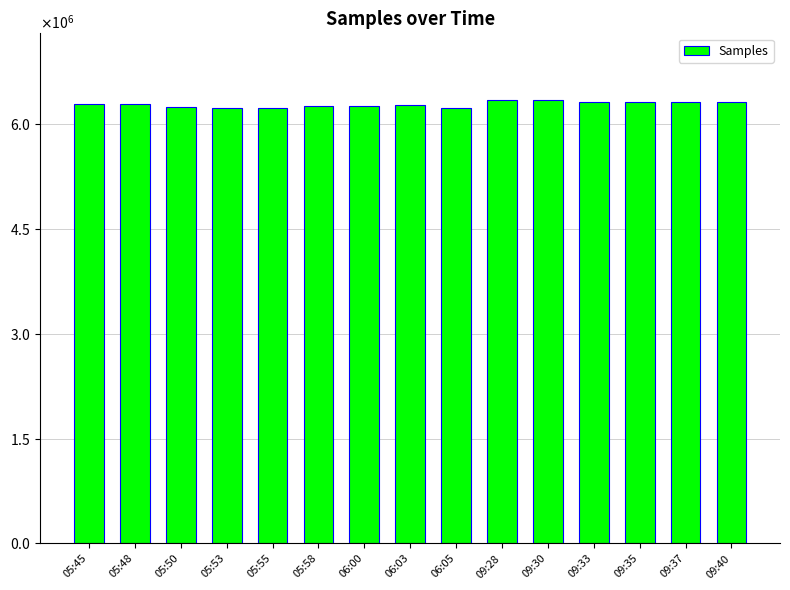

Does the chart contain stacked bars?

No